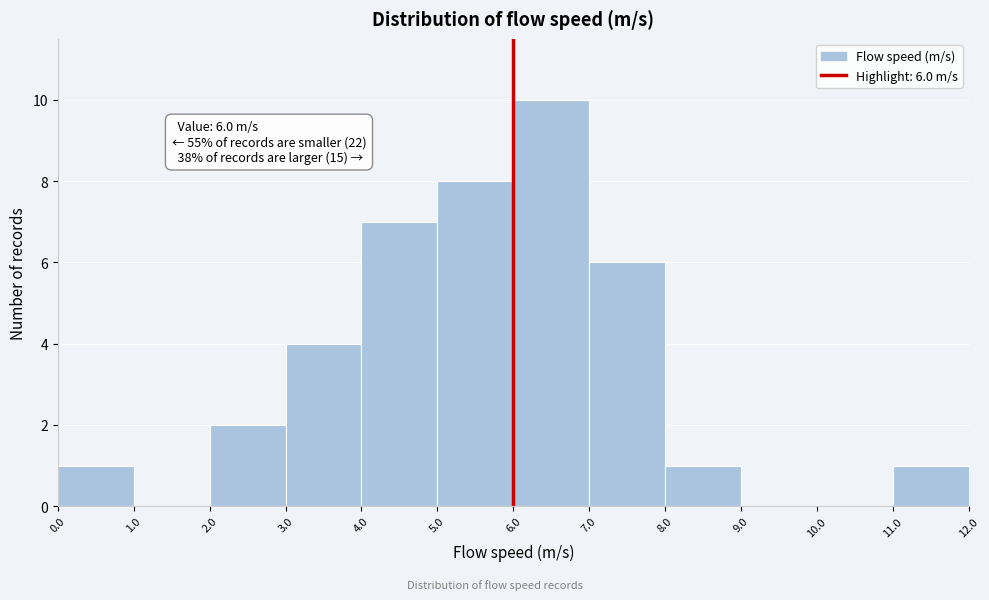

Over which range of the x-axis is the bar tallest?

6.0 to 7.0